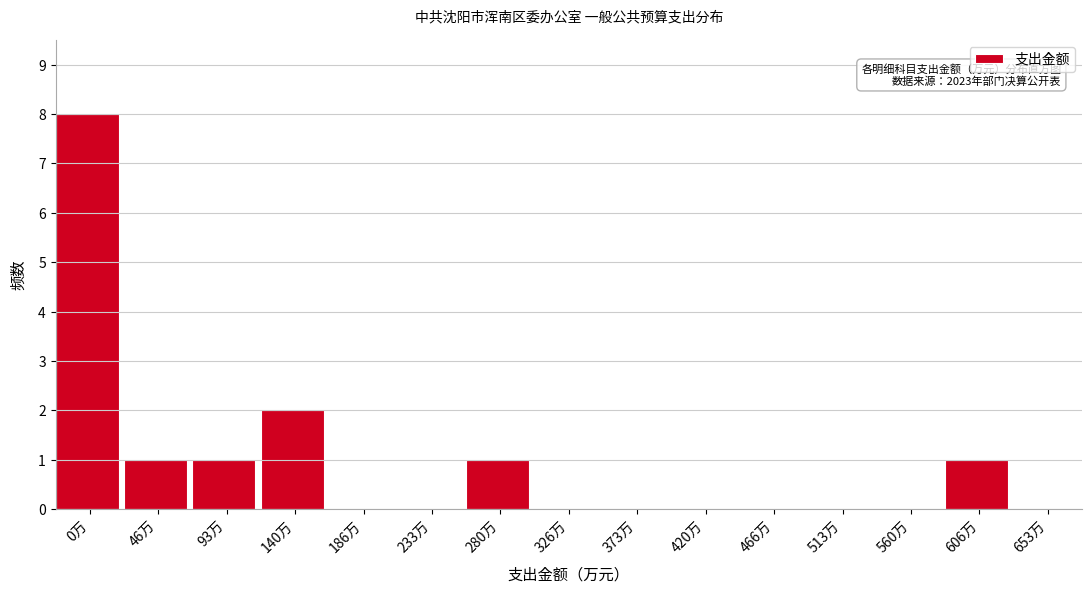

Reading left to right, transcribe all the data shown in this chart.

0万=8	46万=1	93万=1	140万=2	186万=0	233万=0	280万=1	326万=0	373万=0	420万=0	466万=0	513万=0	560万=0	606万=1	653万=0